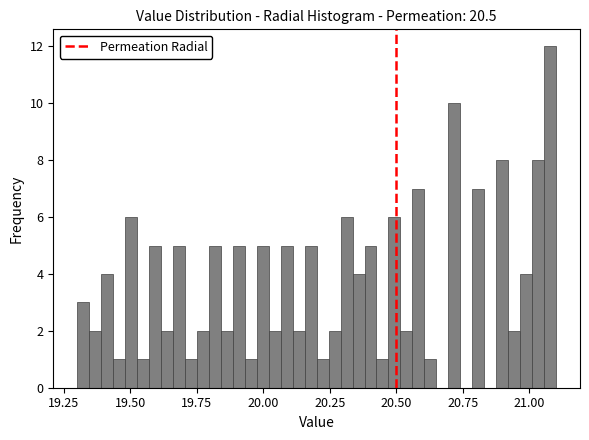

Read against the x-axis, roughly where is the centre of the tallest bar?

21.10